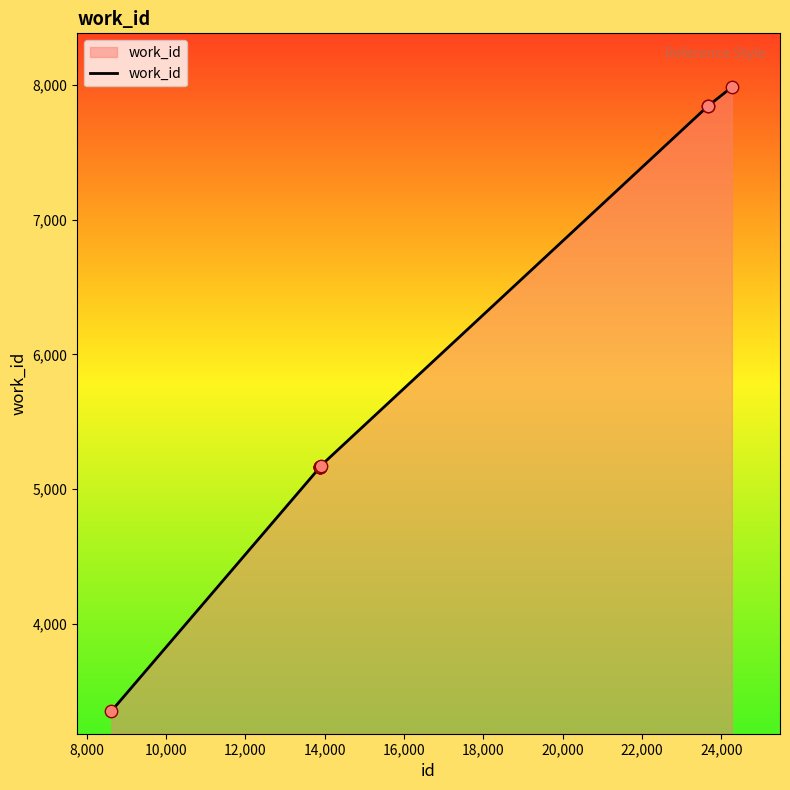

What is the maximum value shown in the chart?

7982